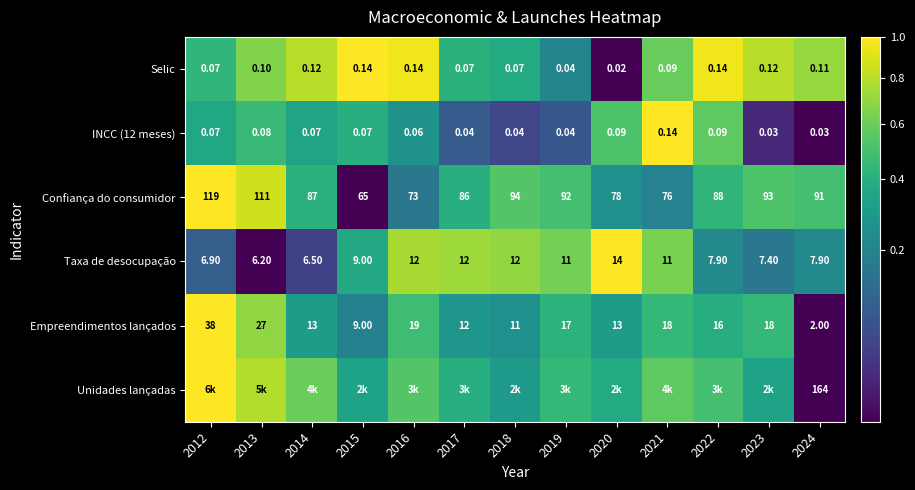

Is the value of Confiança do consumidor at 2012 greater than the value of INCC (12 meses) at 2020?

Yes